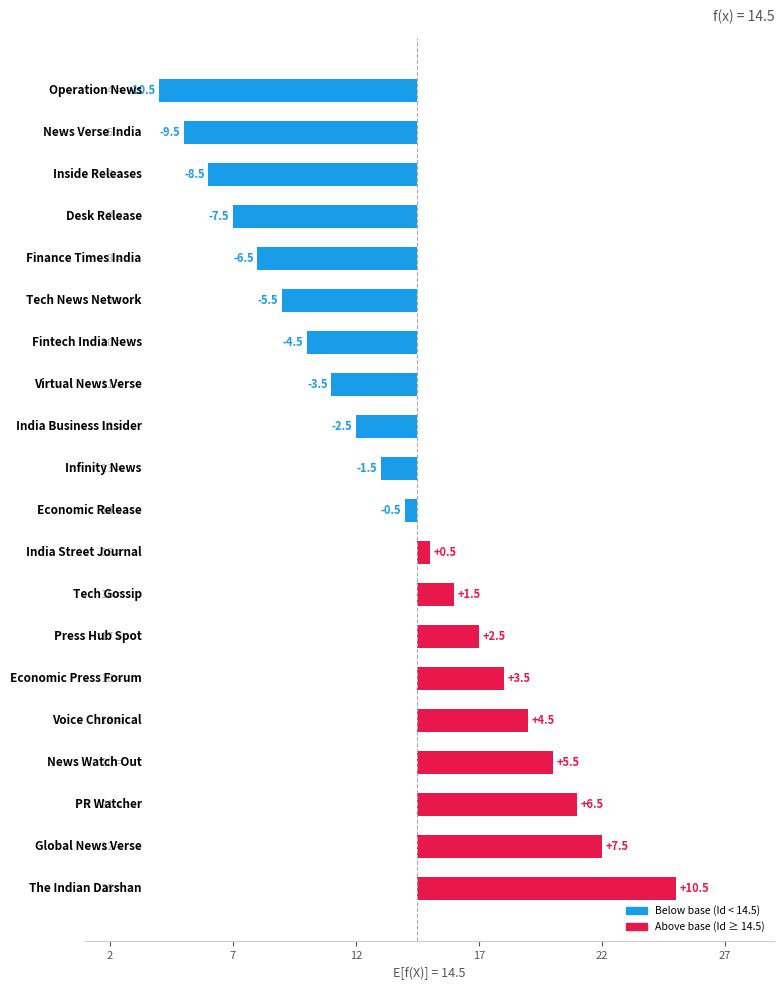

Is it true that the value at 15 is 2.4?

False